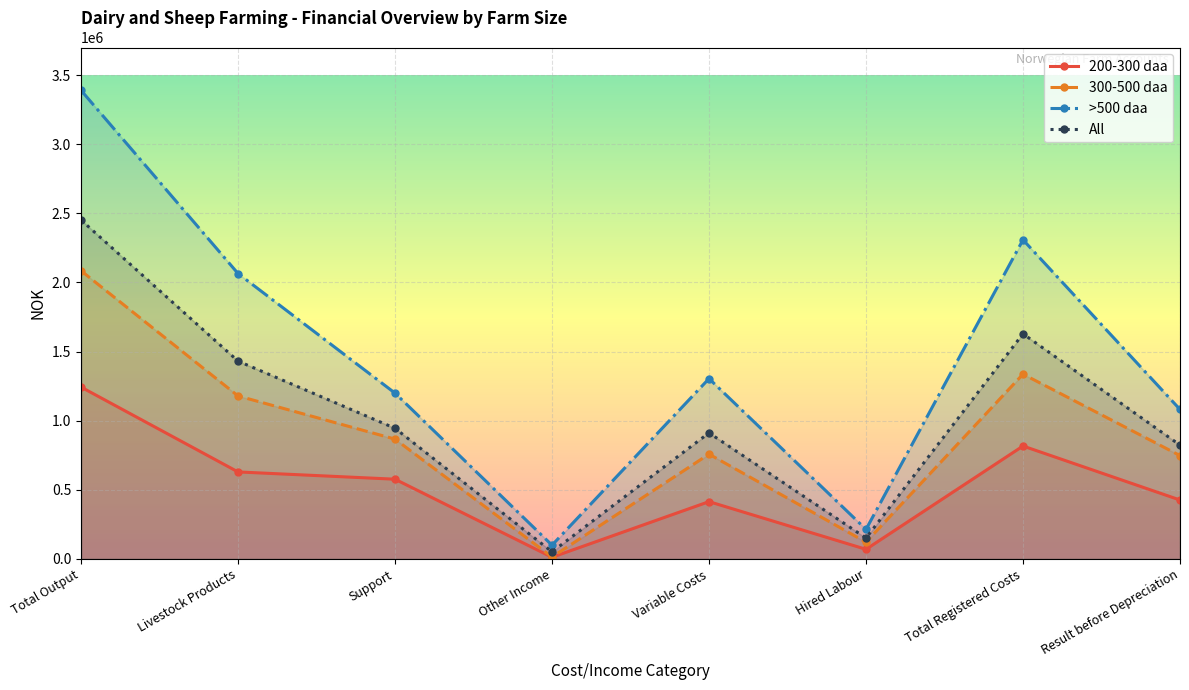

What is the highest value of the 200-300 daa series?

1243493